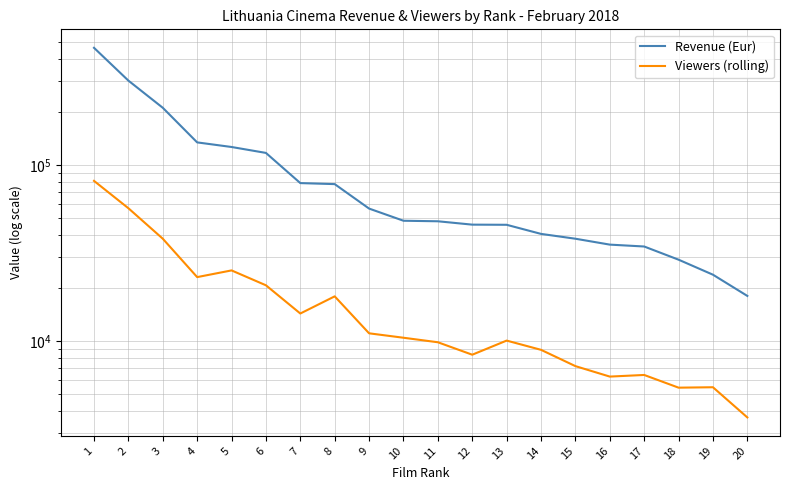

True or false: Viewers (rolling) and Revenue (Eur) intersect in this chart.

False